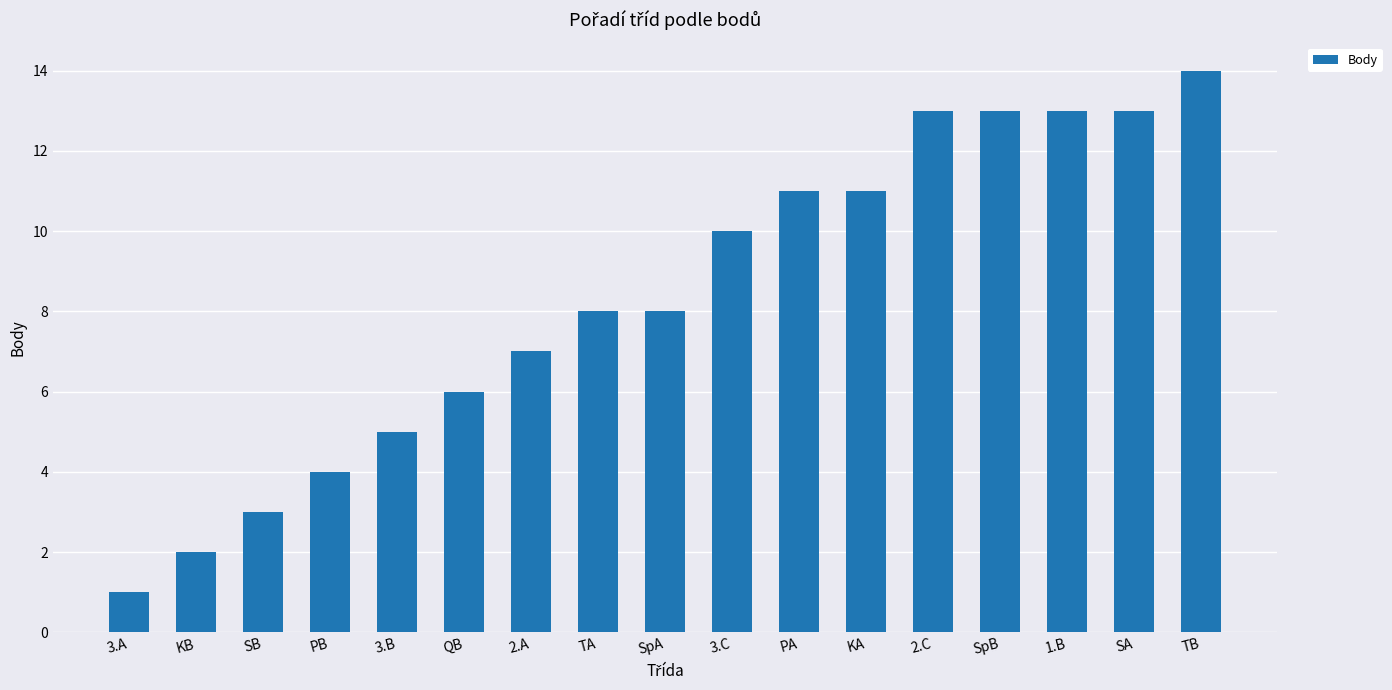

At which category does the chart reach its peak across all series?

TB